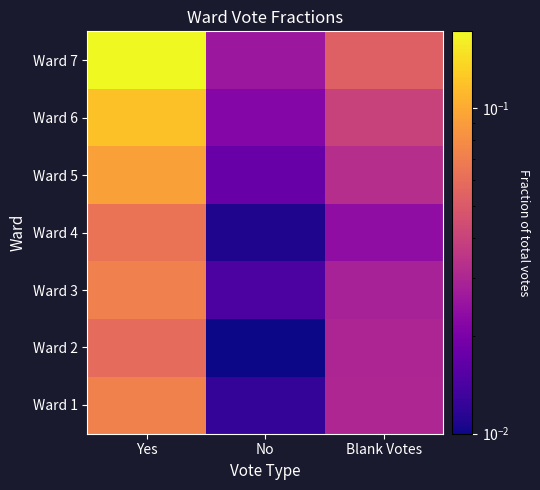

Between Yes and No, which is larger?

Yes